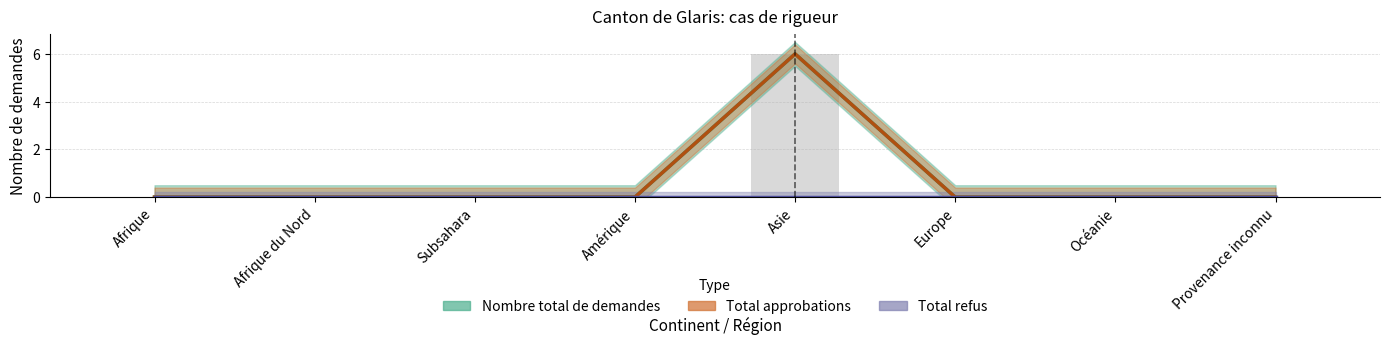

Between Afrique and Océanie, which series saw the biggest shift?

Nombre total de demandes